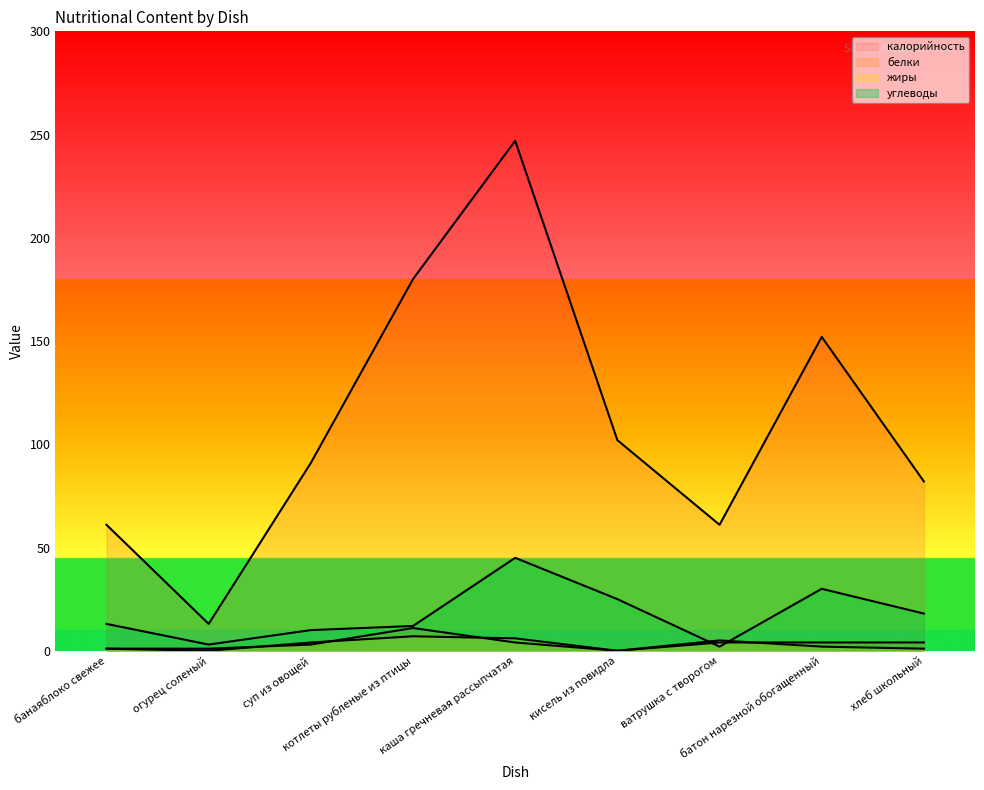

Reading right to left, what are all the values shown in this chart?

калорийность: 82	152	61	102	247	180	91	13	61
белки: 4	4	4	0	4	11	3	1	1
жиры: 1	2	5	0	6	7	4	0	1
углеводы: 18	30	2	25	45	12	10	3	13